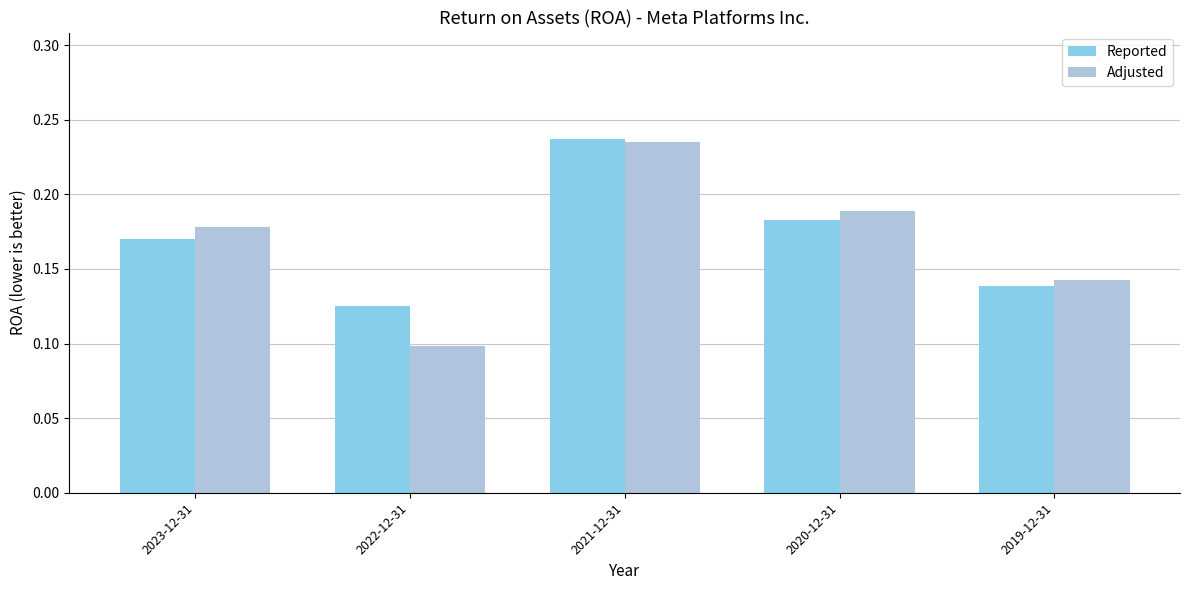

The Adjusted series shows 0.1 at 2020-12-31. True or false?

False